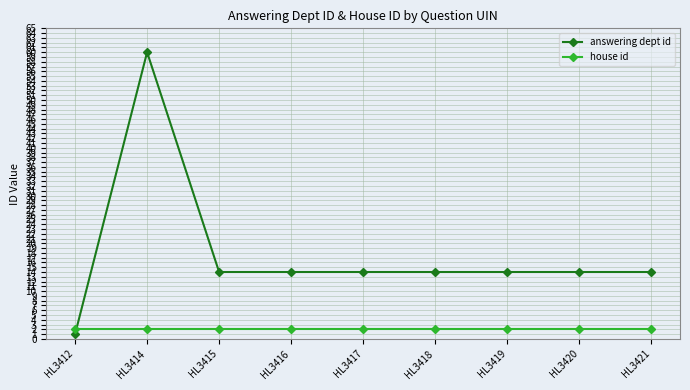

Where does the answering dept id series first go above 14?

HL3414